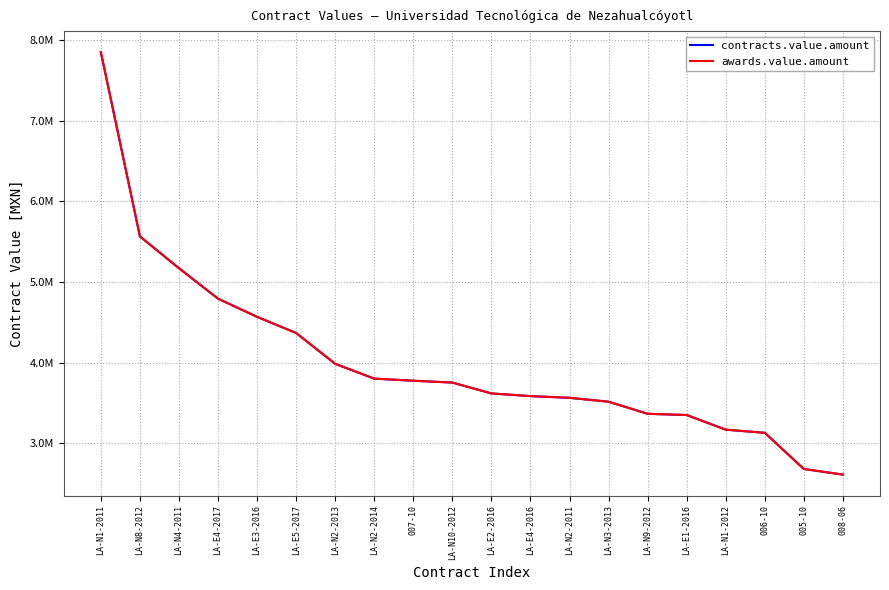

Is the value of contracts.value.amount at LA-E5-2017 greater than the value of awards.value.amount at LA-N2-2011?

Yes